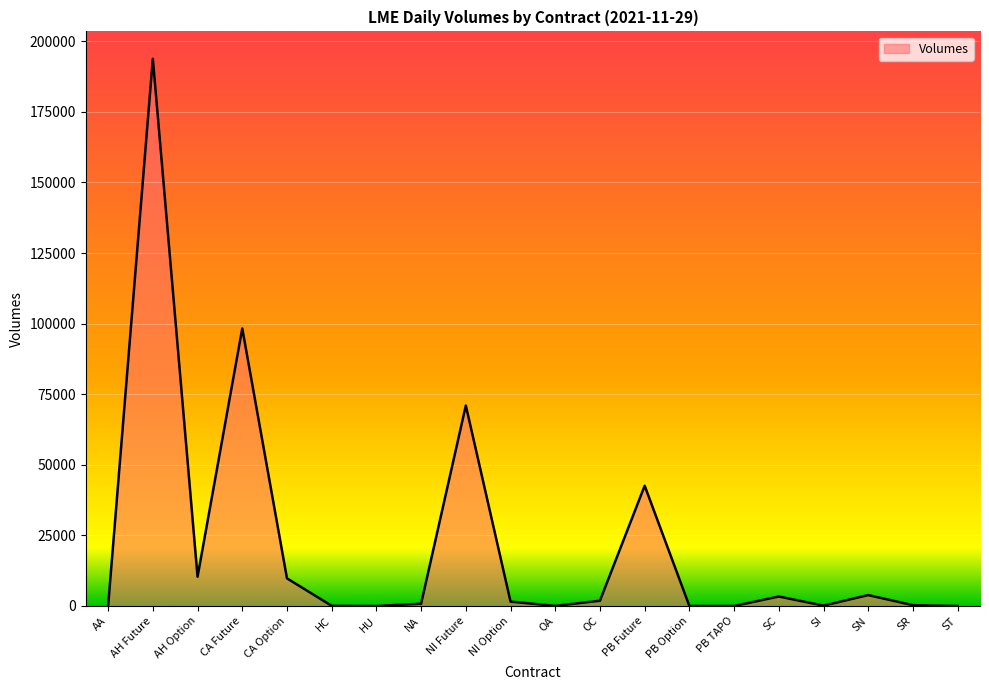

True or false: there are more than 1 points higher than both neighbors.

True